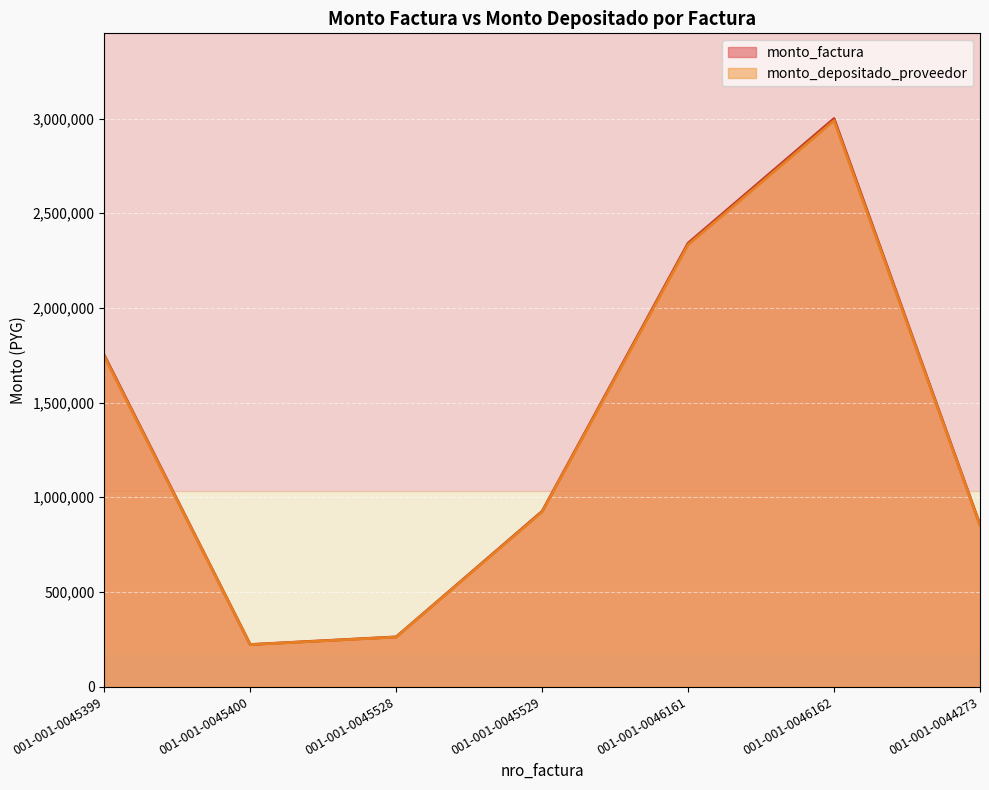

At which category is the sum across all series the highest?

001-001-0046162